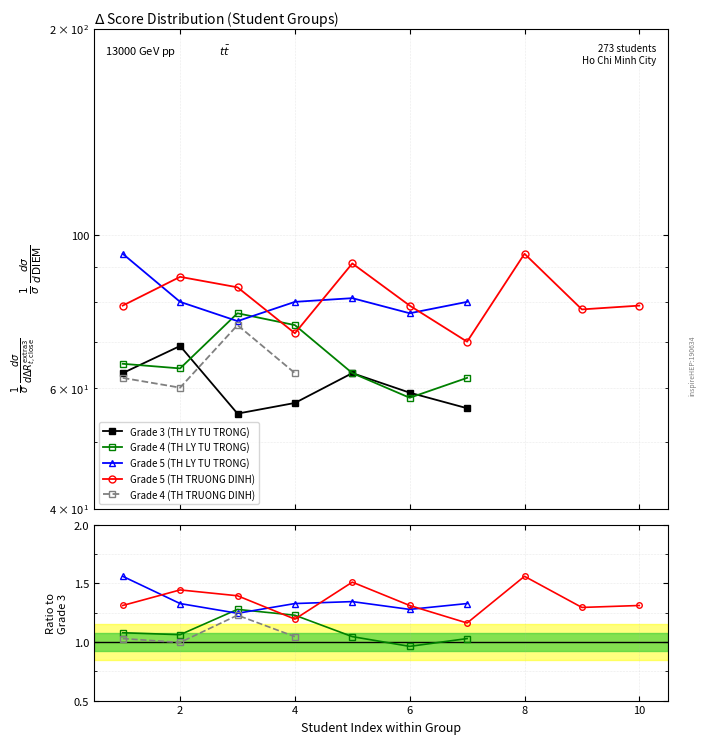

Which category has the highest value in the DIEM_grade5_th1 series?

1